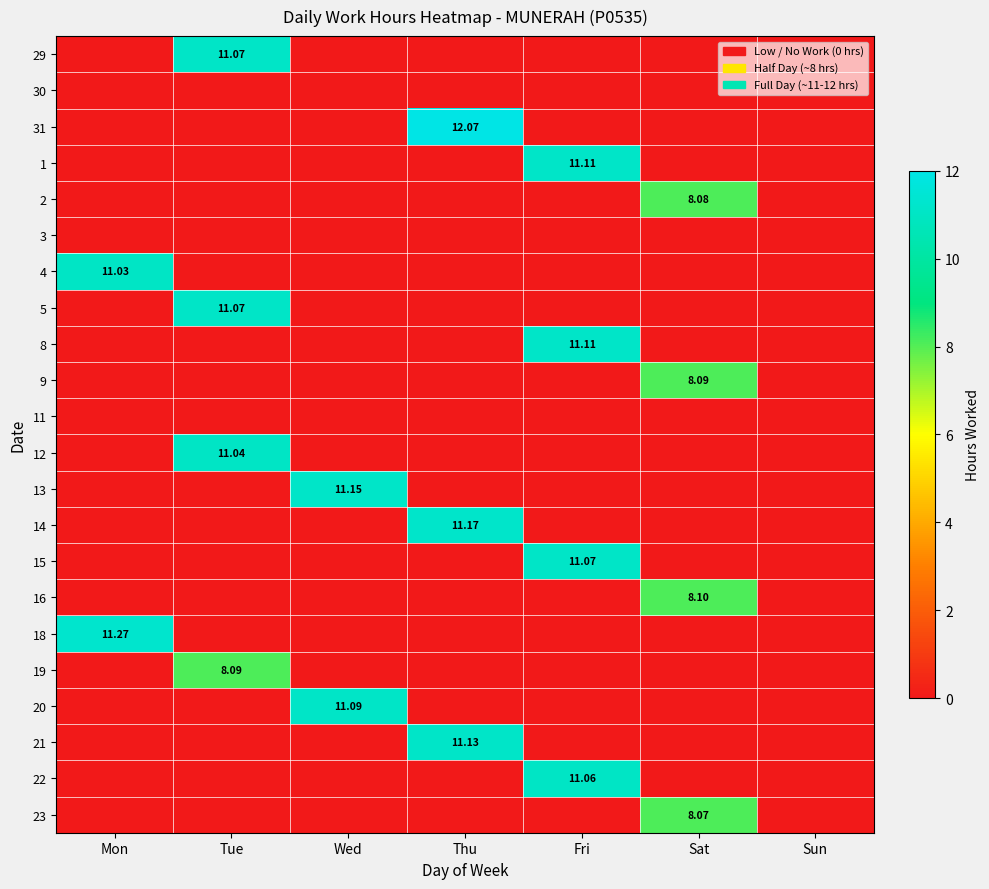

True or false: 21 has a value of 4.0 at Wed.

False